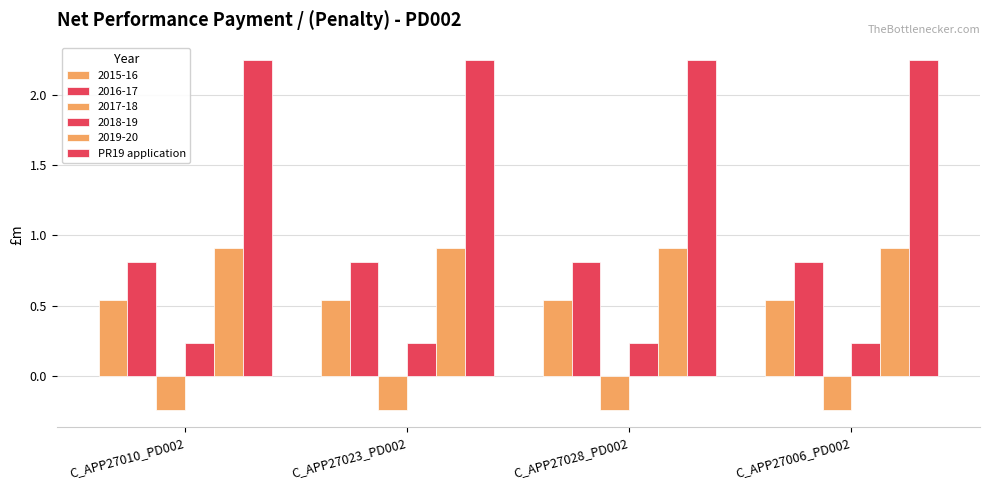

How many groups of bars are there?

4